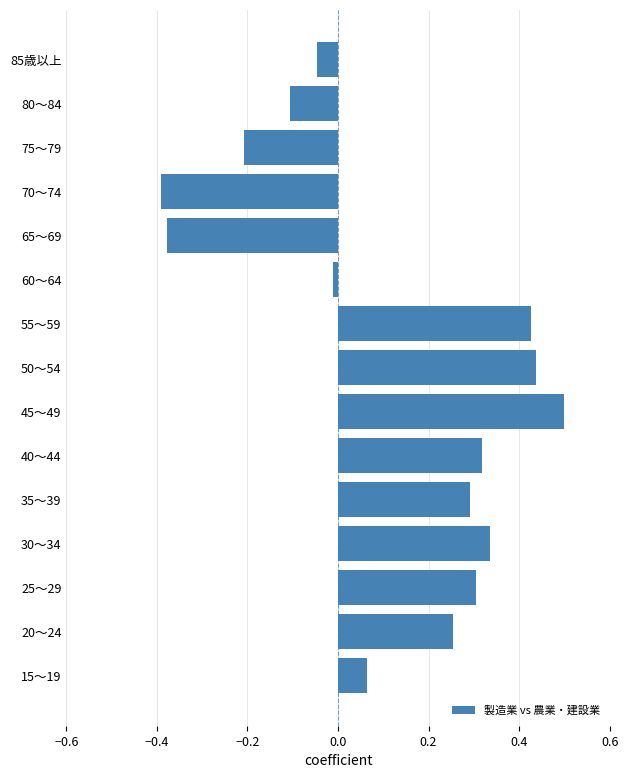

The value at 35～39 is 0.1. True or false?

False